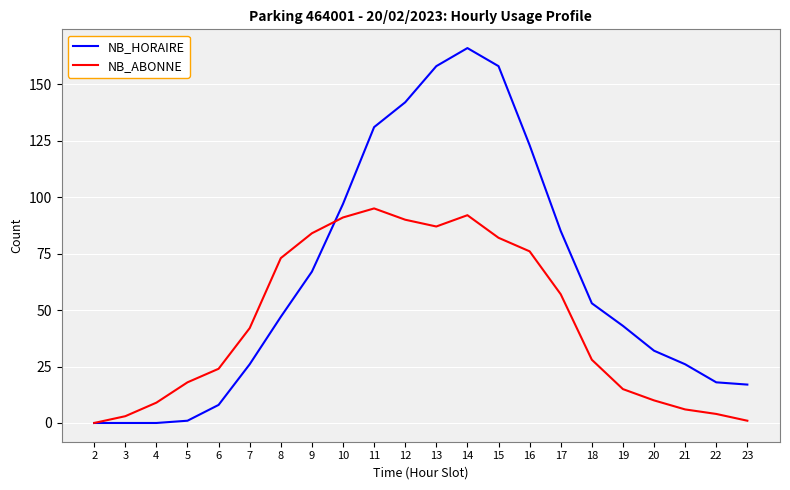

At which category is the sum across all series the highest?

14